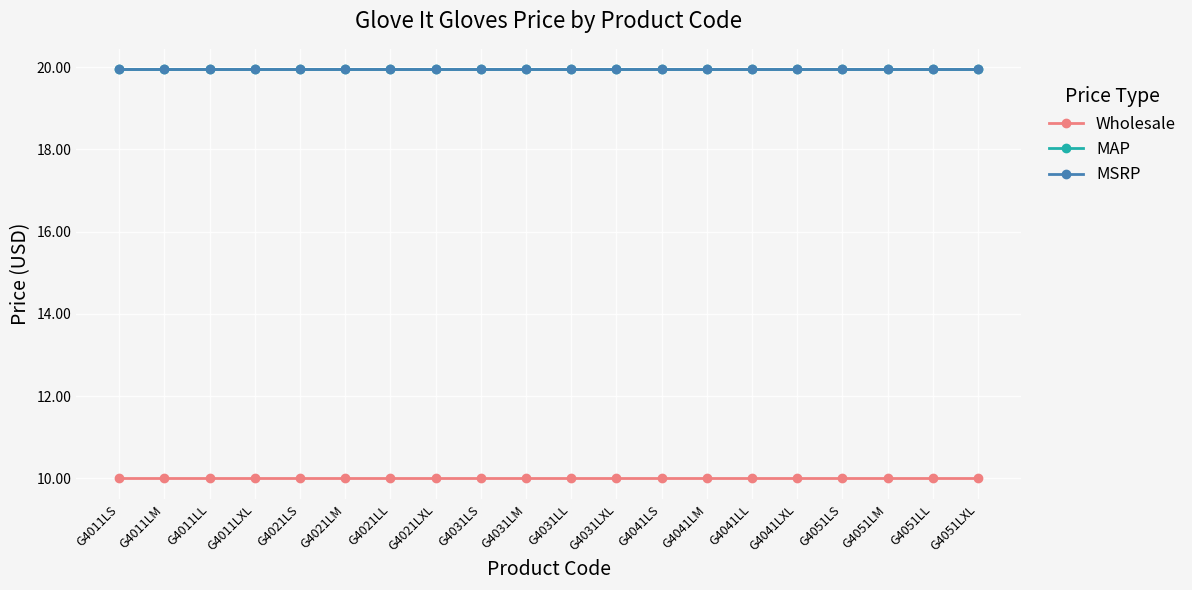

Rank the series by their maximum value, from highest to lowest.

MAP, MSRP, Wholesale